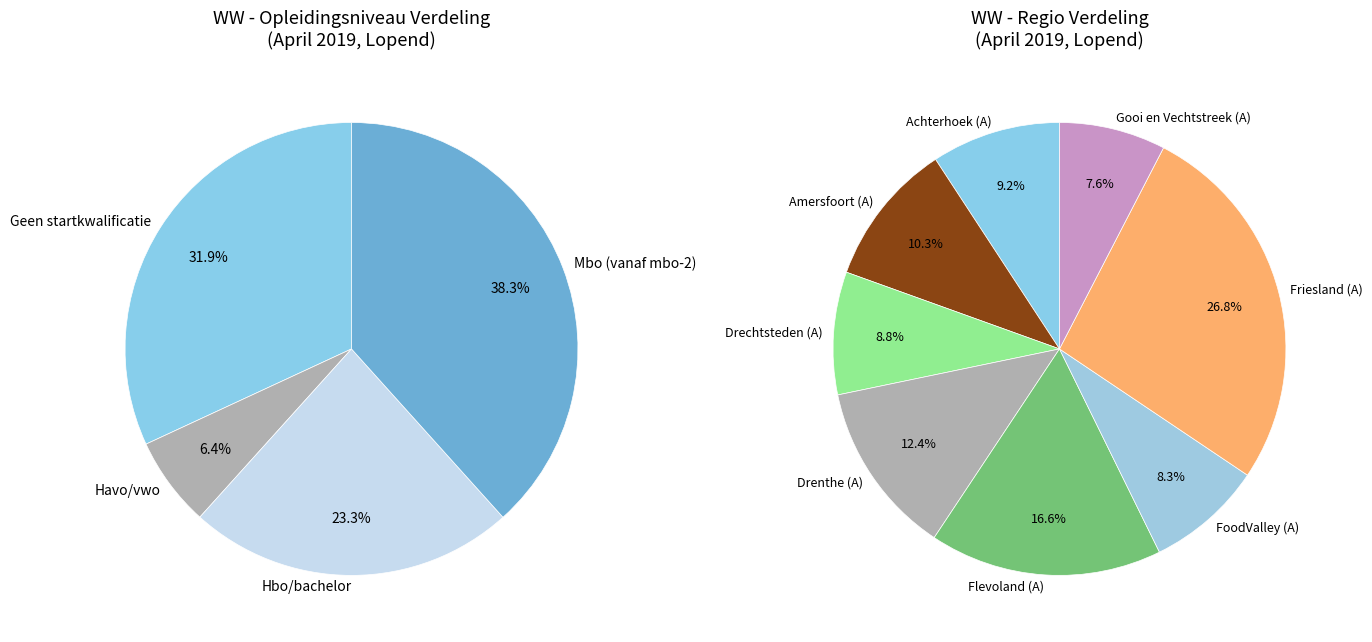

How many segments does this pie chart have?

8